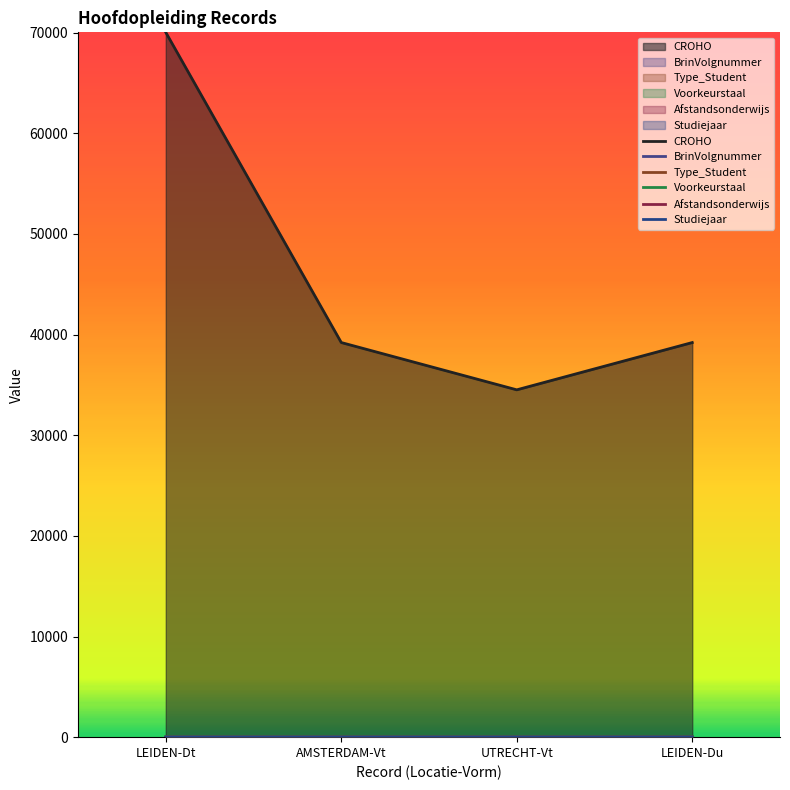

The Voorkeurstaal series shows 3 at UTRECHT-Vt. True or false?

True